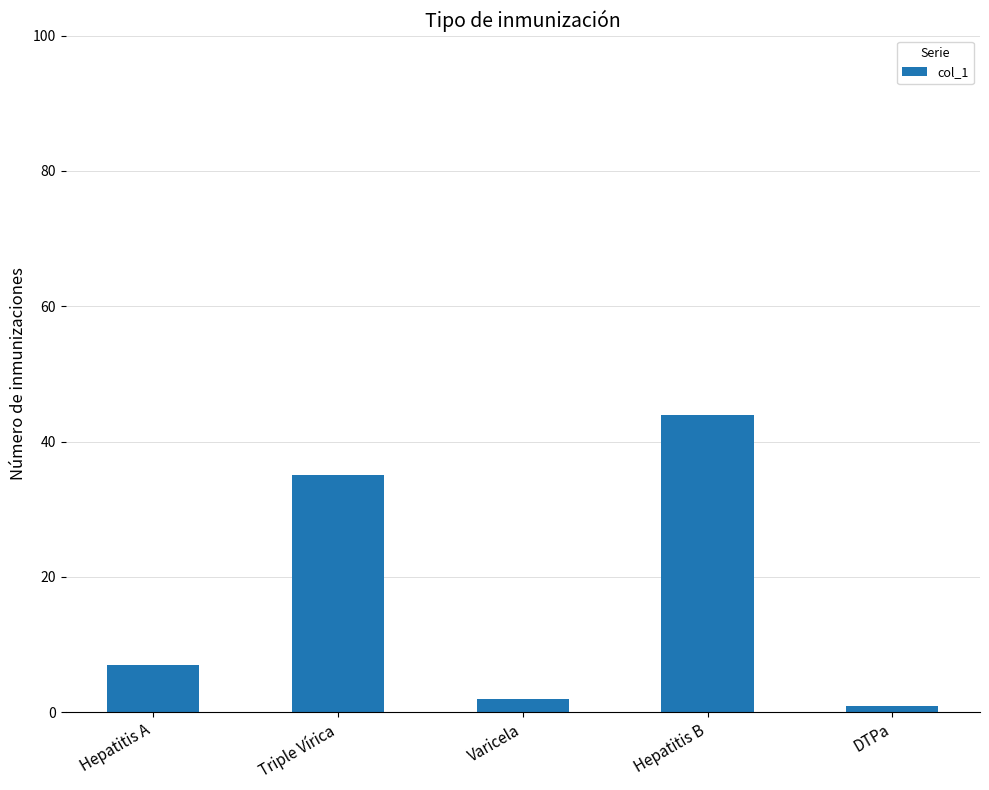

Are the bars grouped side by side (vs. stacked)?

No